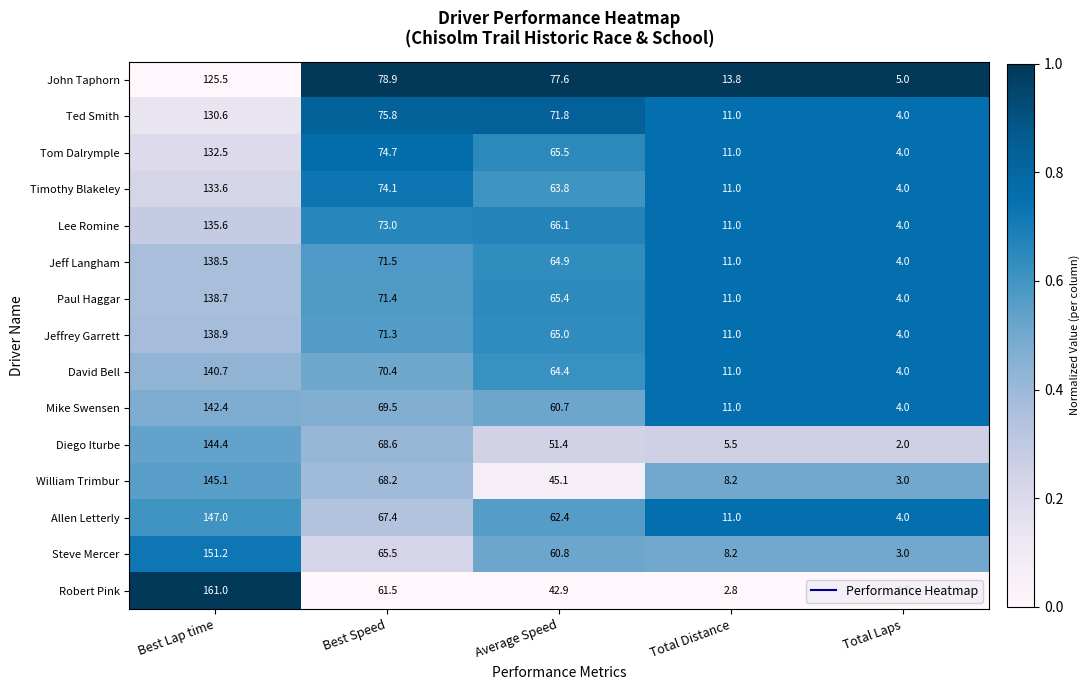

What is the sum of all Steve Mercer values?

288.7